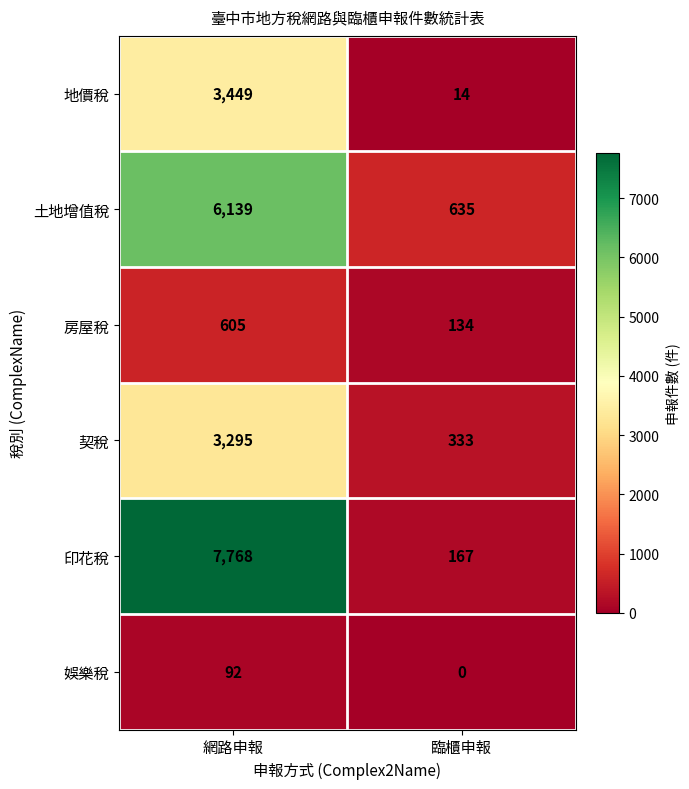

List the series in order of their peak value, highest first.

印花稅, 土地增值稅, 地價稅, 契稅, 房屋稅, 娛樂稅